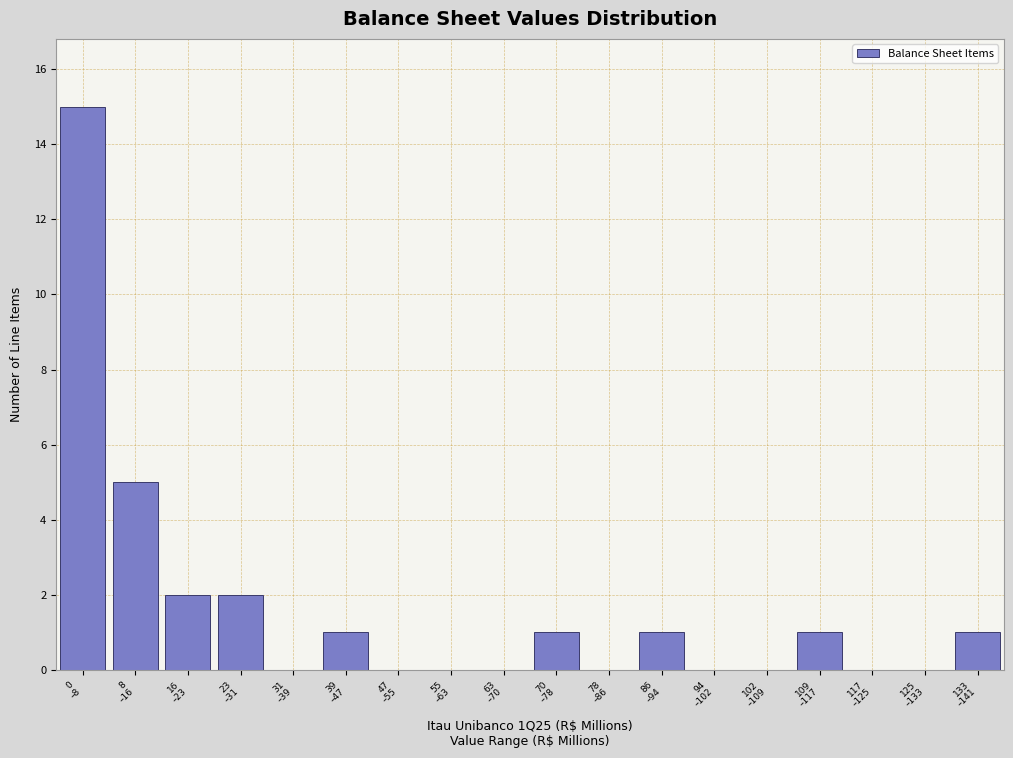

What is the greatest value displayed?

15